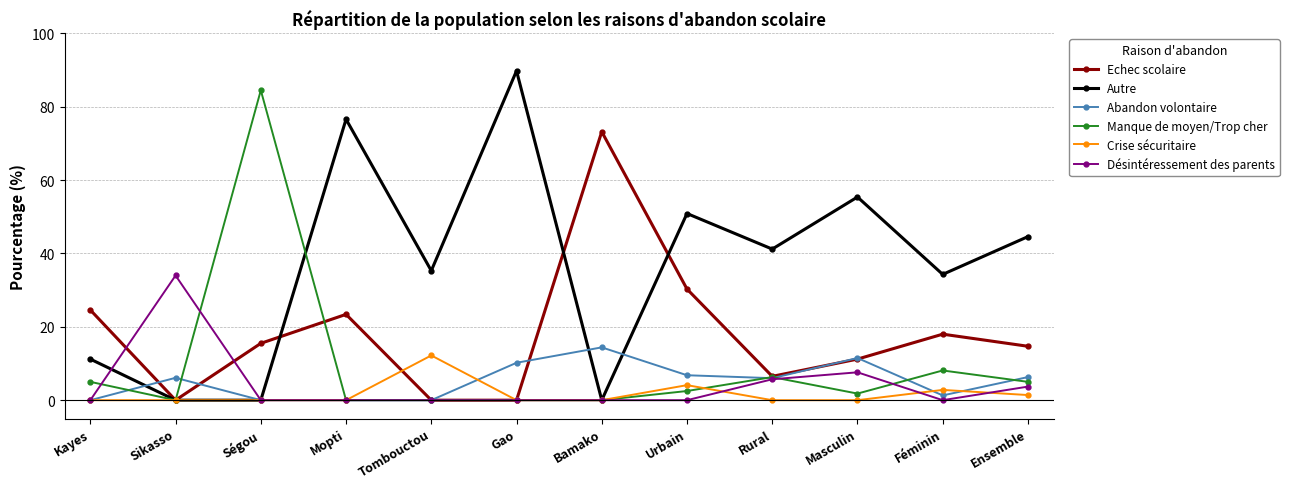

Count the number of categories in the chart.

12